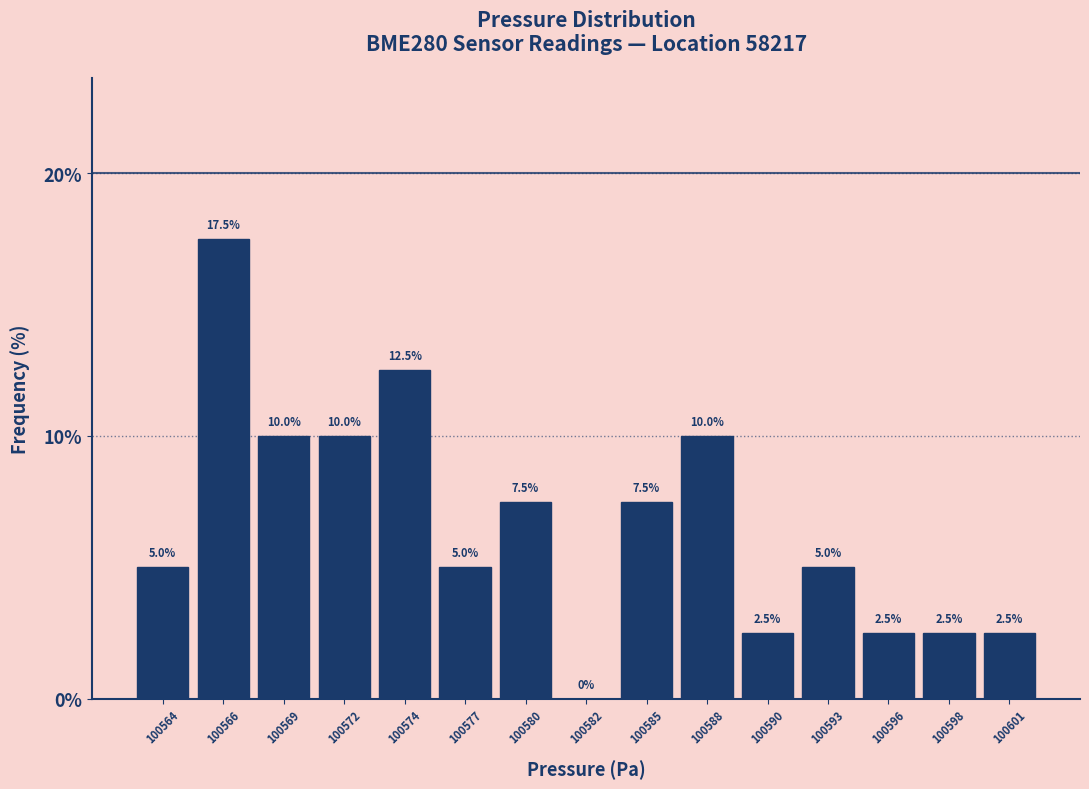

Reading left to right, extract all data points from this chart.

100564=5.0	100566=17.5	100569=10.0	100572=10.0	100574=12.5	100577=5.0	100580=7.5	100582=0.0	100585=7.5	100588=10.0	100590=2.5	100593=5.0	100596=2.5	100598=2.5	100601=2.5